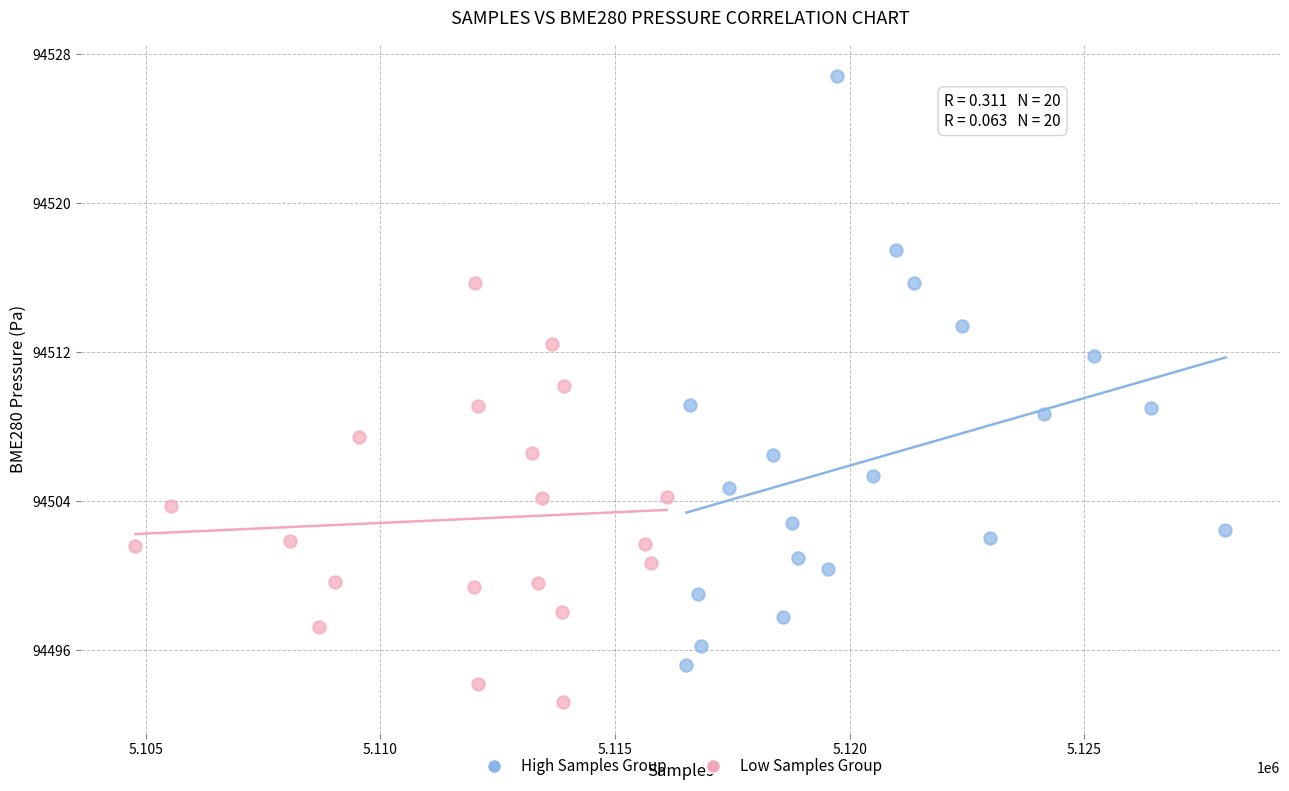

Which series contains the highest Y value?

High Samples Group